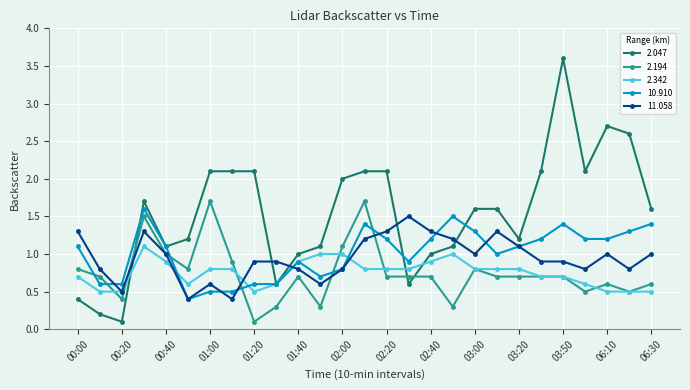

What is the value of the 2.047 point at the 17th from the left?

1.0